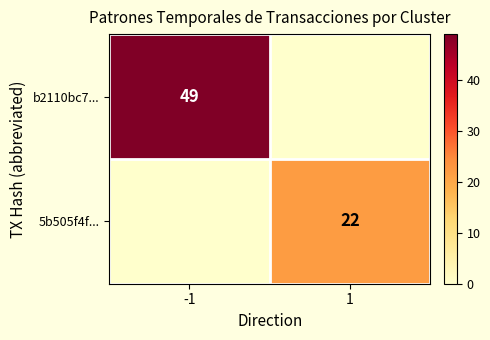

The 5b505f4f... series shows 37 at 1. True or false?

False